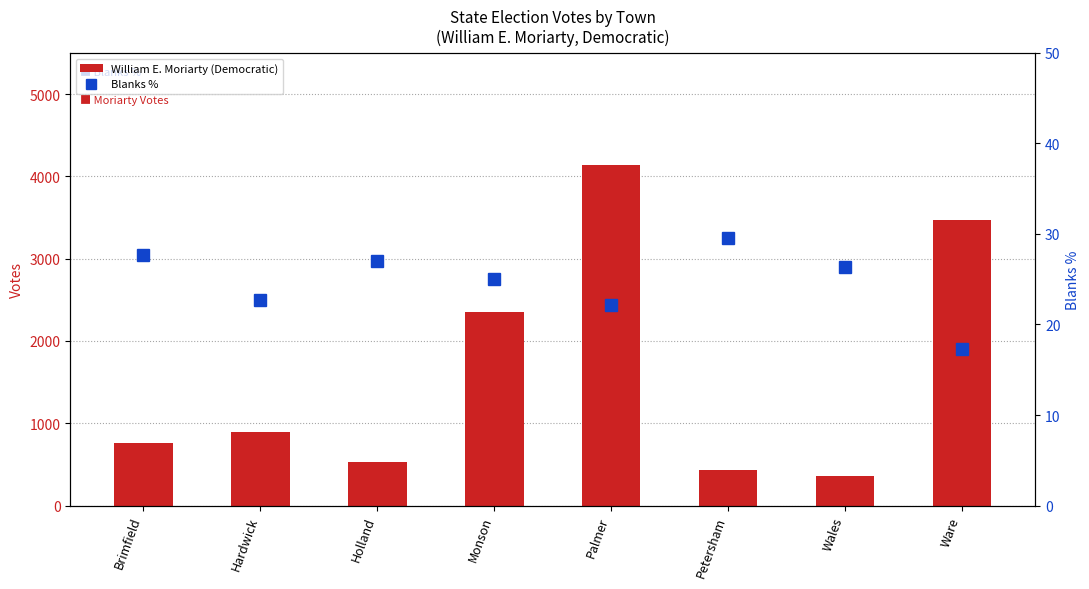

Which series has the largest total across all categories?

William E. Moriarty (Democratic)